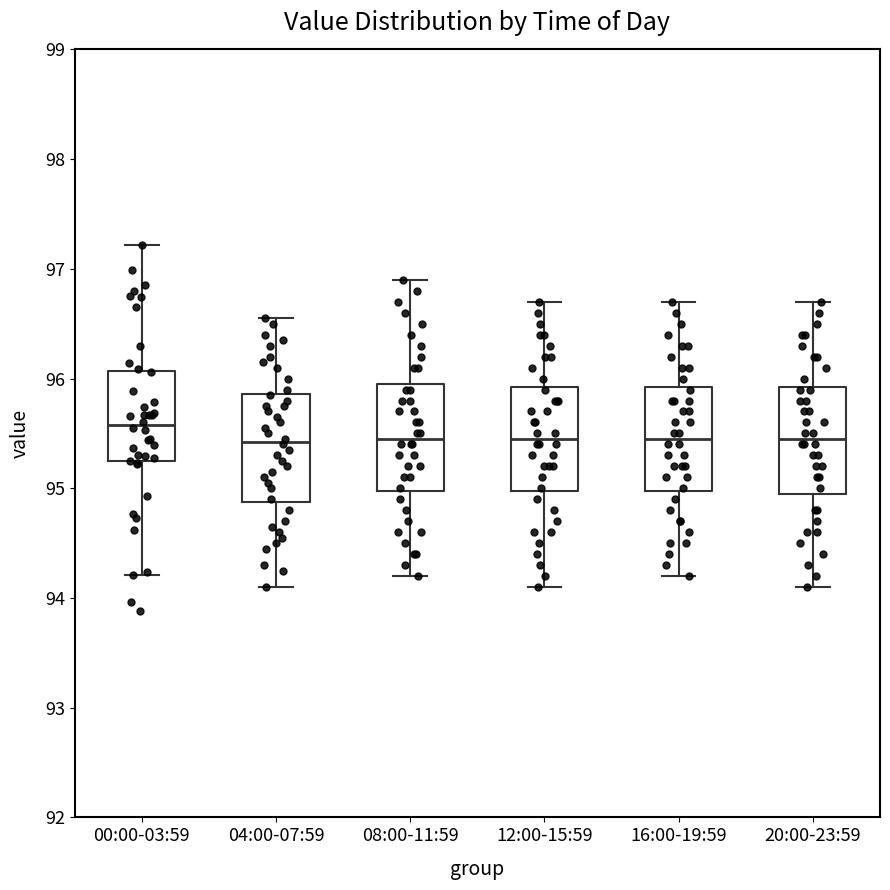

Reading left to right, transcribe this box plot: for each box, give where its median line is, the range the box spans, and where its two whiskers end, as read against the y-axis. The values are not printed on the chart, so give them approximately, as read against the axis.

00:00-03:59: median 95.6, box 95.2 to 96.1, whiskers 94.2 to 97.2
04:00-07:59: median 95.4, box 94.9 to 95.9, whiskers 94.1 to 96.6
08:00-11:59: median 95.5, box 95.0 to 96.0, whiskers 94.2 to 96.9
12:00-15:59: median 95.5, box 95.0 to 95.9, whiskers 94.1 to 96.7
16:00-19:59: median 95.5, box 95.0 to 95.9, whiskers 94.2 to 96.7
20:00-23:59: median 95.5, box 95.0 to 95.9, whiskers 94.1 to 96.7